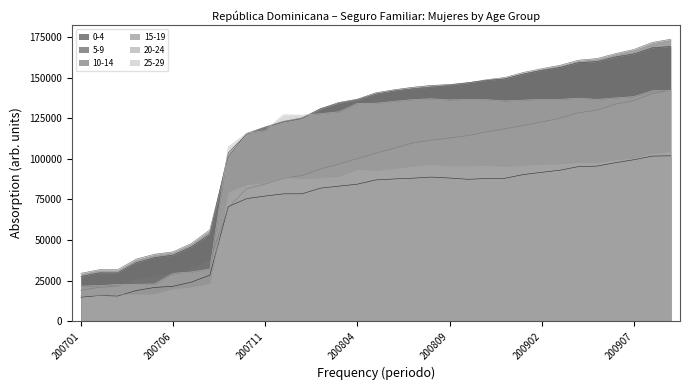

What is the difference between the second highest and minimum values in the 25-29 series?

120338